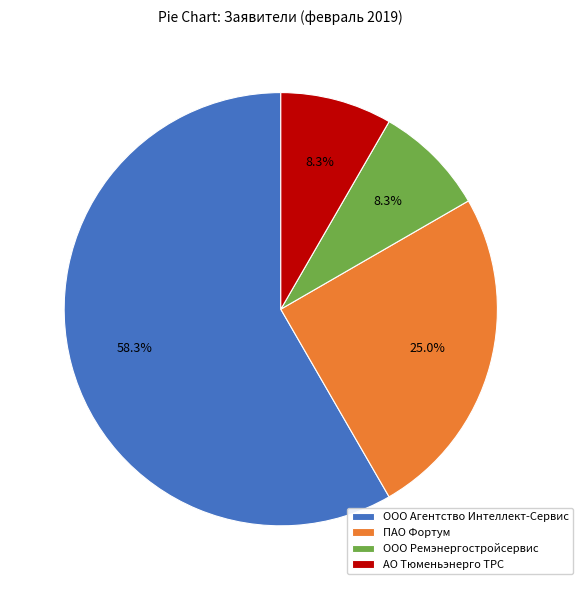

To the nearest percent, what is the difference between the largest and smallest slice percentages?

50%